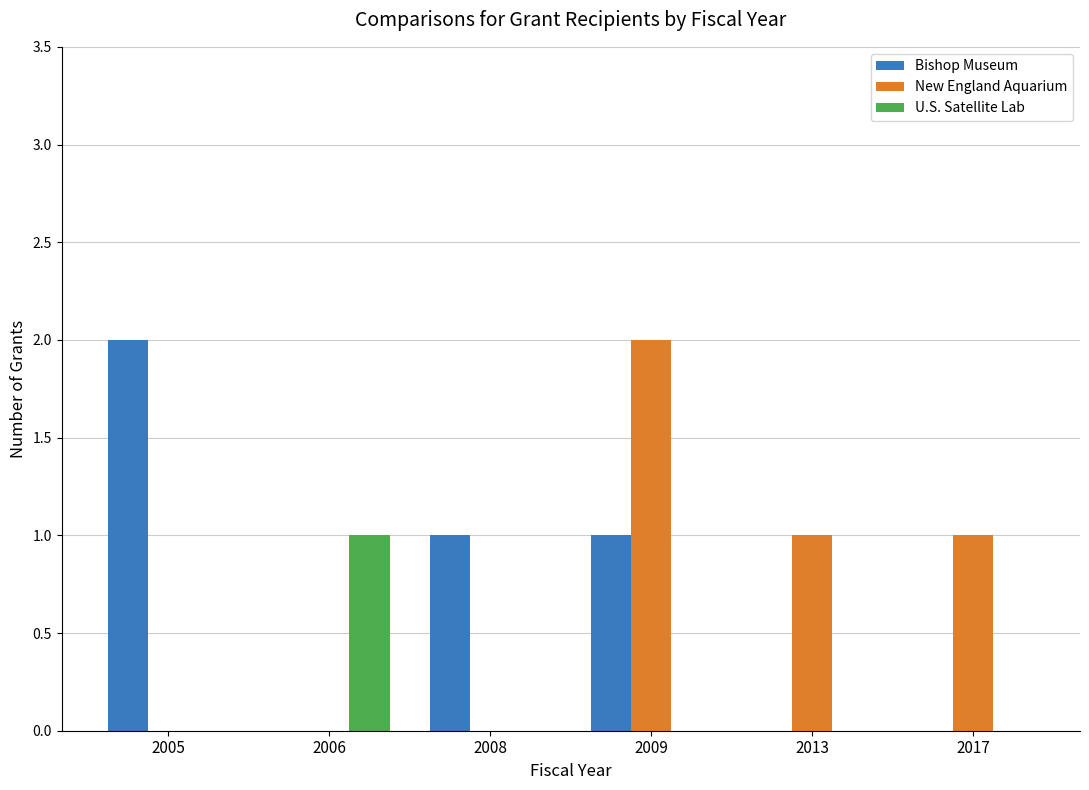

The value of U.S. Satellite Lab at 2009 is 0. True or false?

True